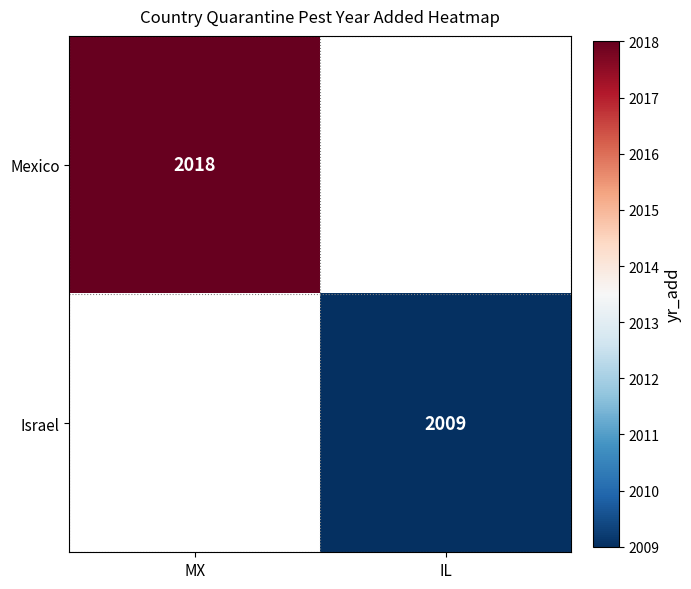

Which label corresponds to the smallest value in the chart?

IL